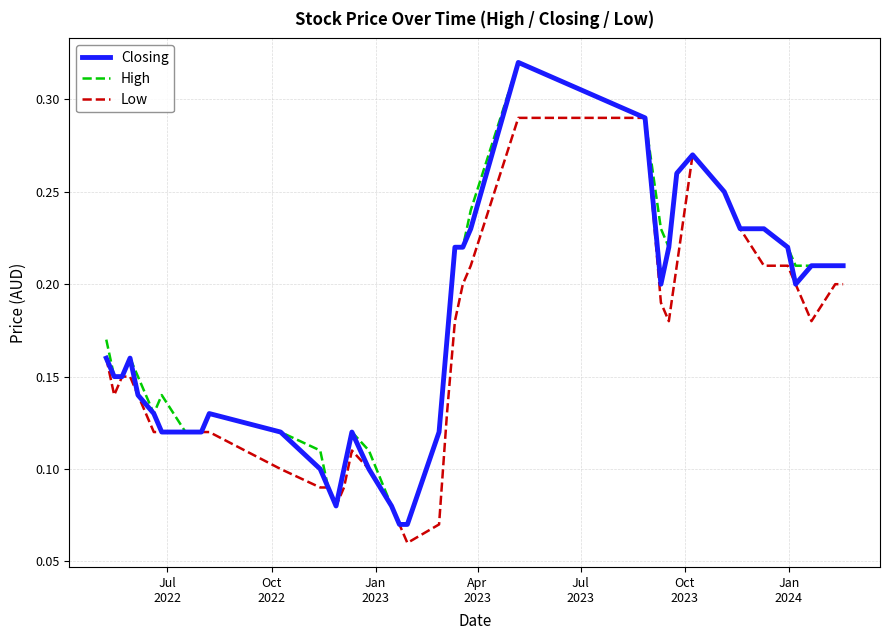

What is the value of the High point at the 2nd from the left?

0.1